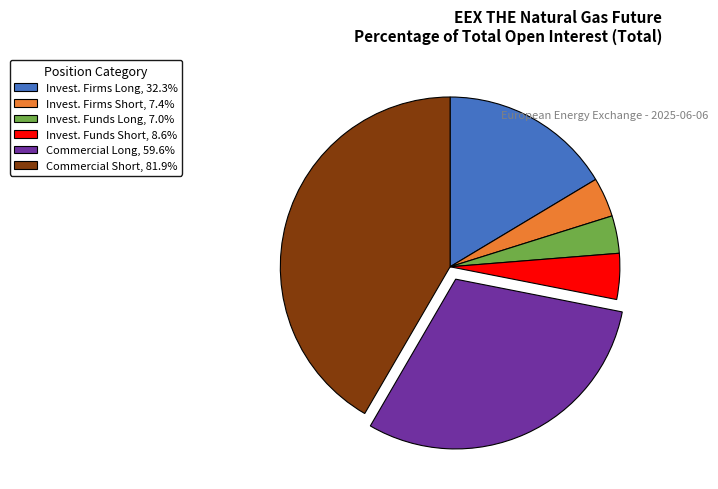

How many slices are in this pie chart?

6